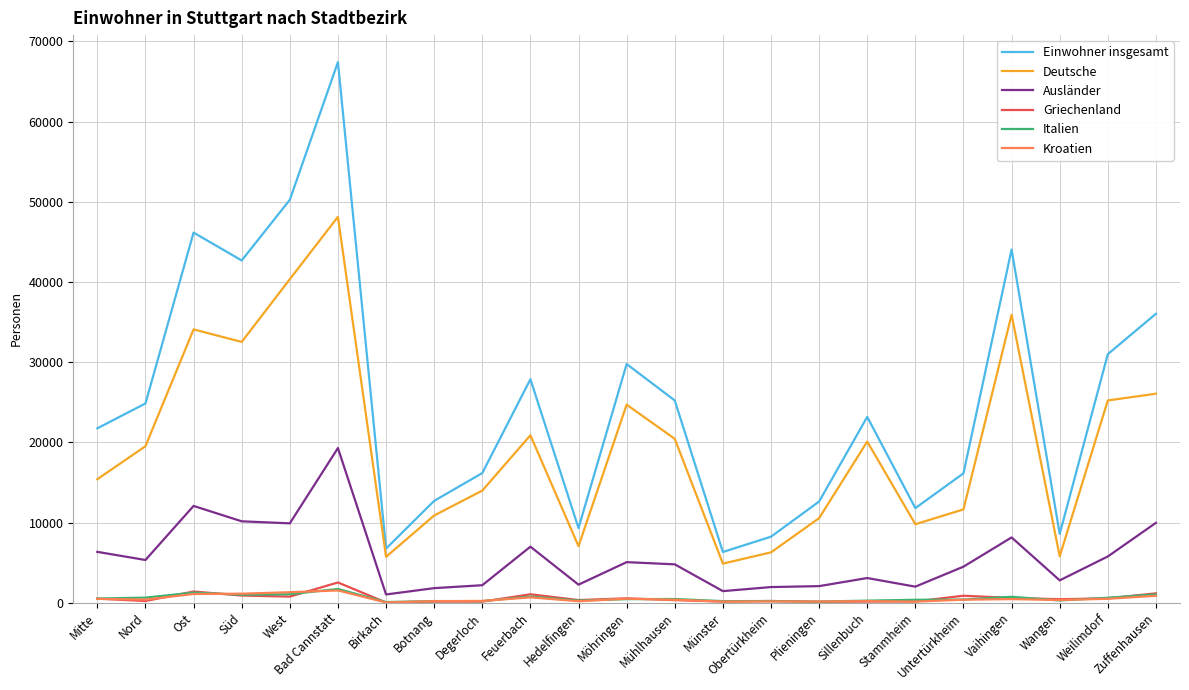

Which category has the highest value across all series?

Bad Cannstatt